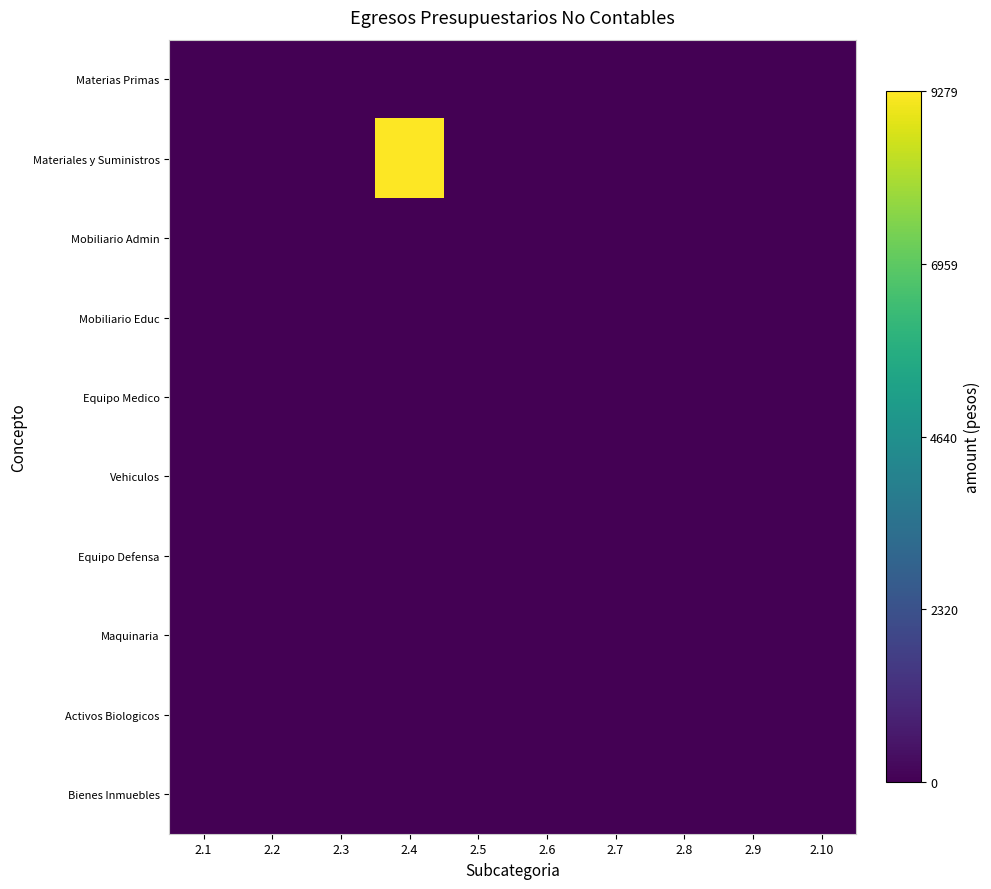

Which series has the widest spread of values?

Materiales y Suministros